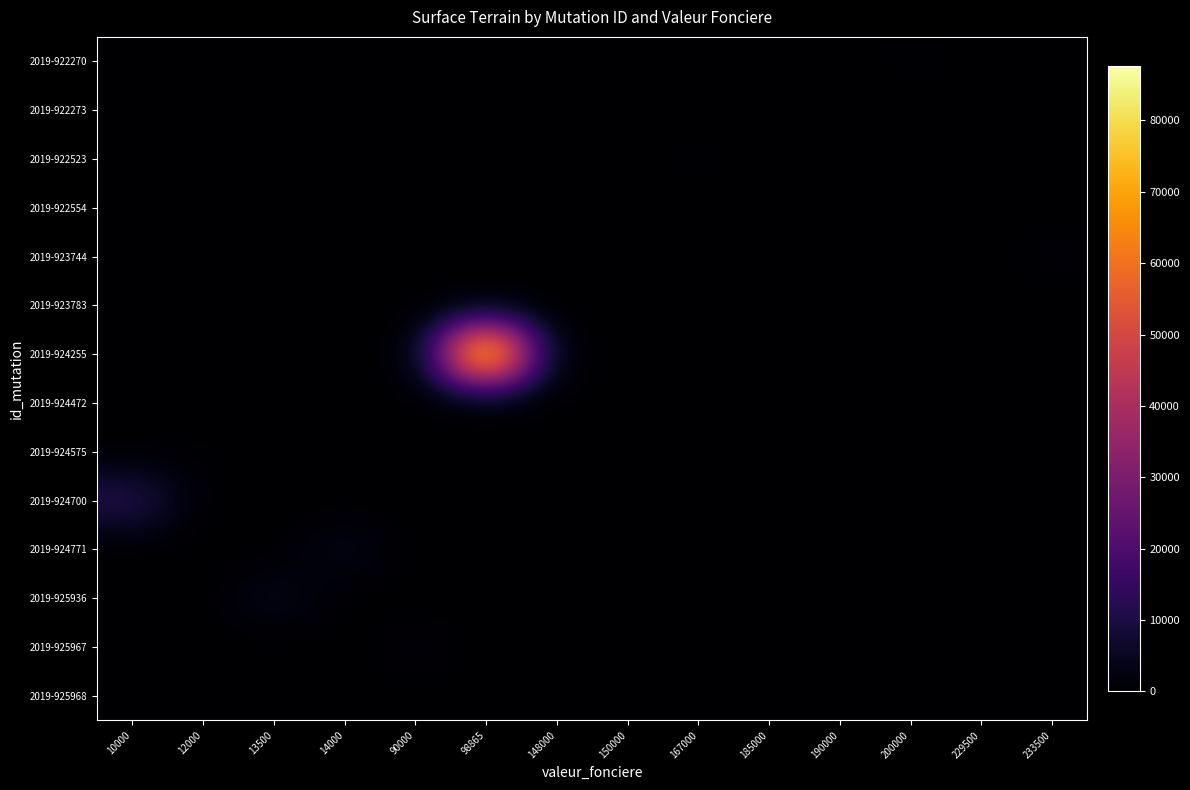

Which label corresponds to the largest value in the chart?

98865